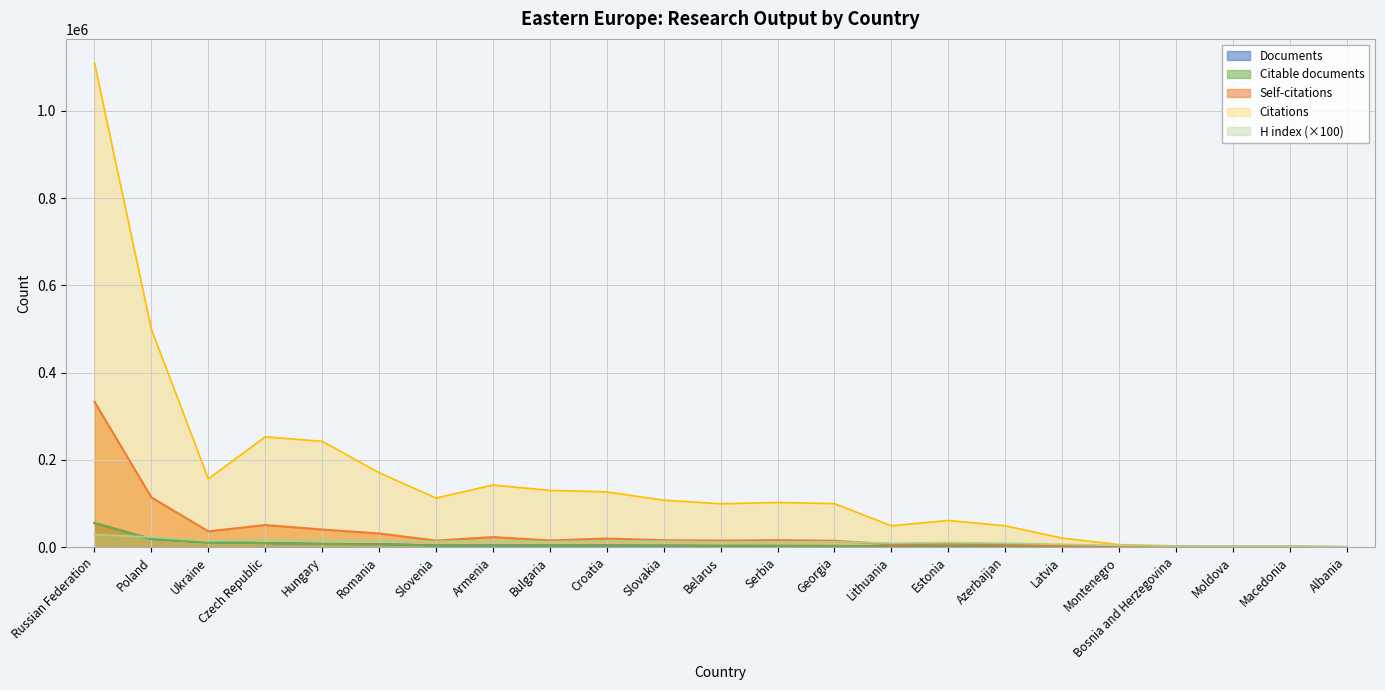

What is the difference between the maximum and minimum values in the Self-citations series?

333257